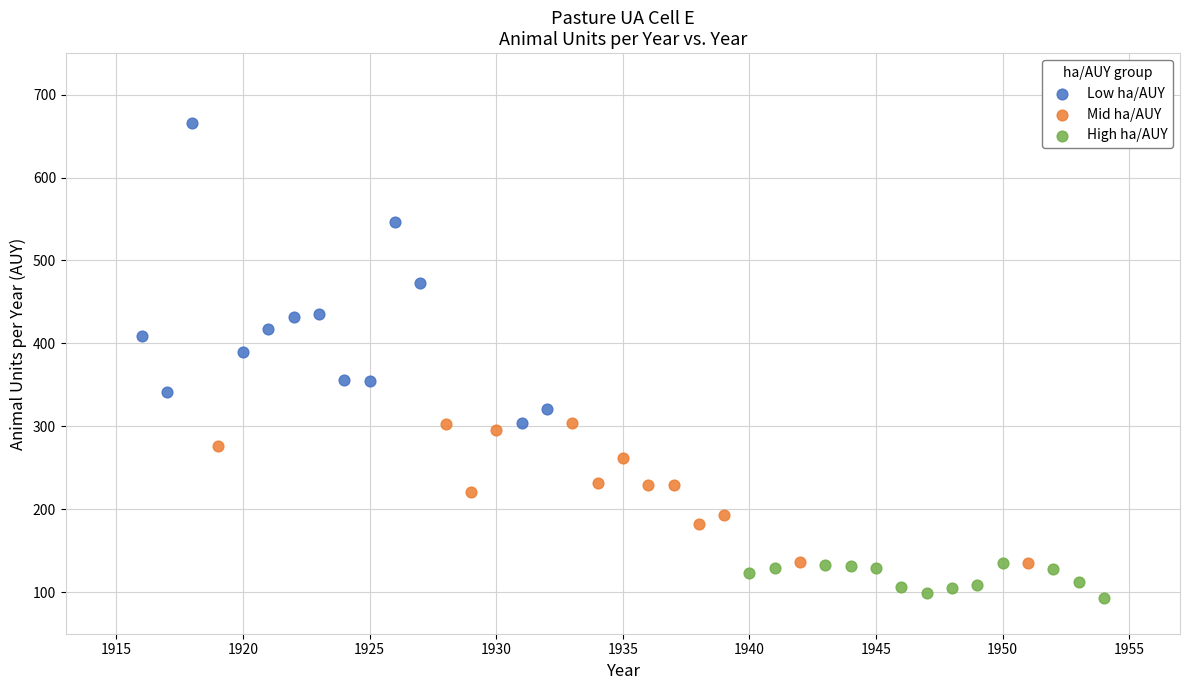

Which series contains the highest Y value?

Low ha/AUY